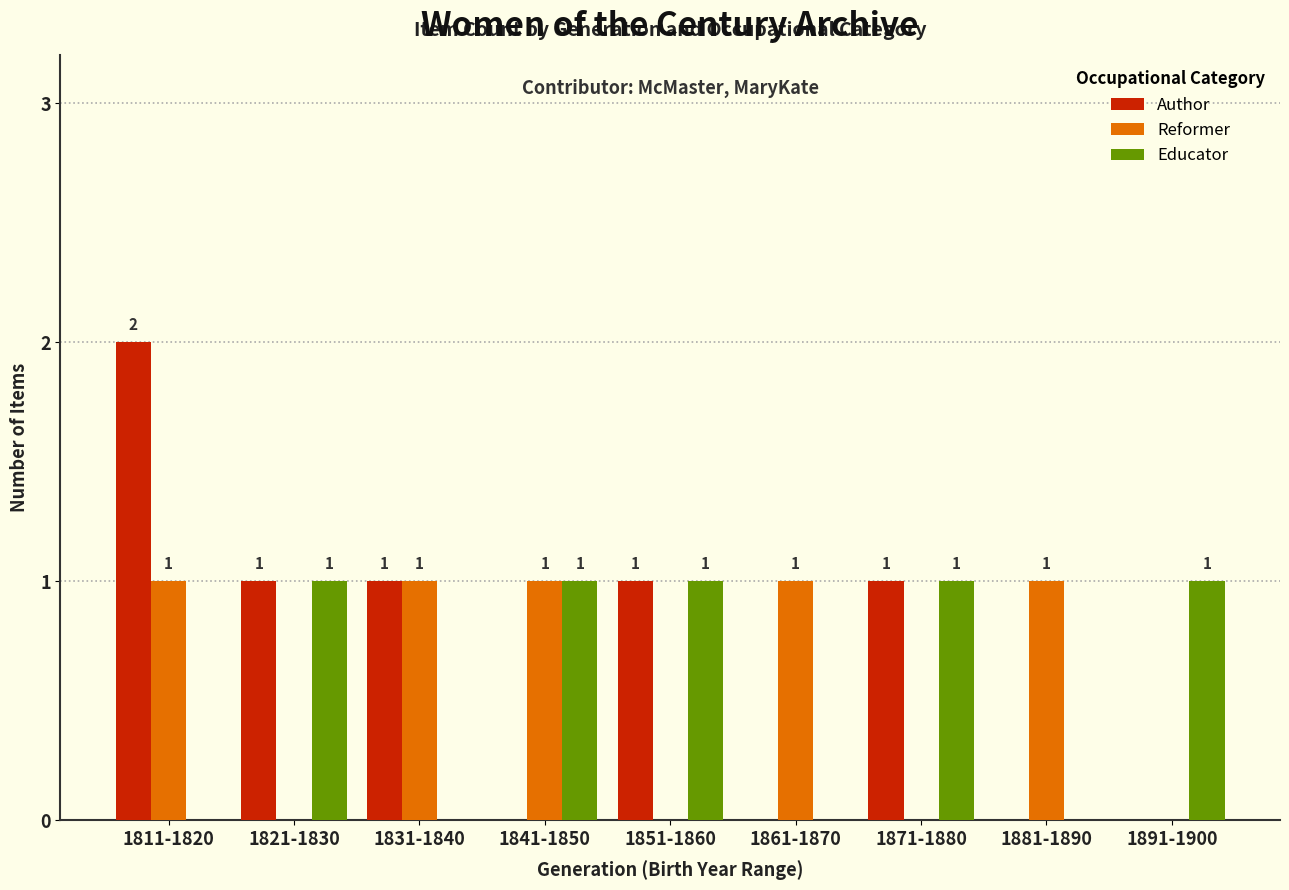

What are all the series names shown in the legend?

Author, Reformer, Educator